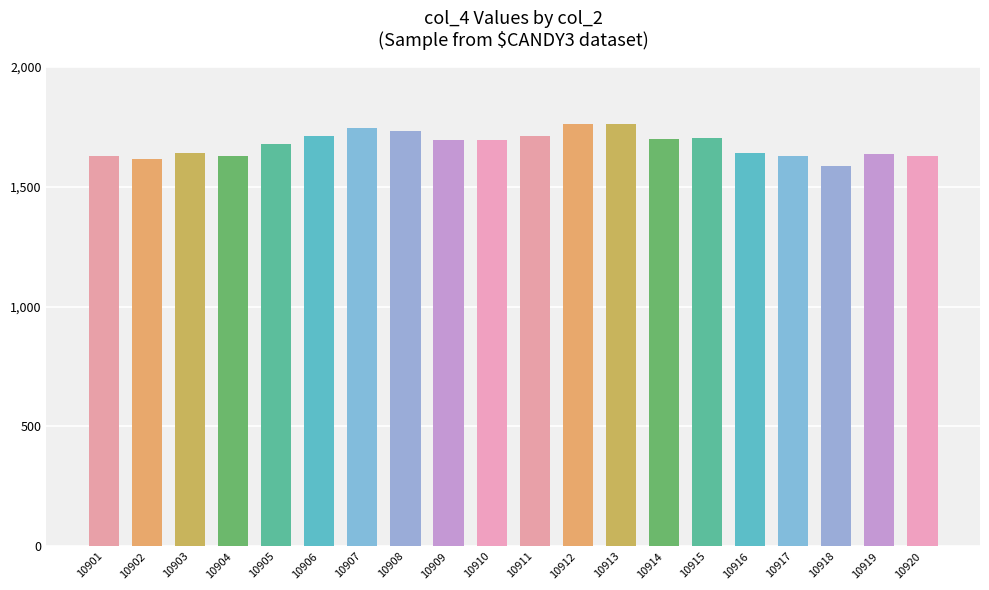

Are the bars grouped side by side (vs. stacked)?

No